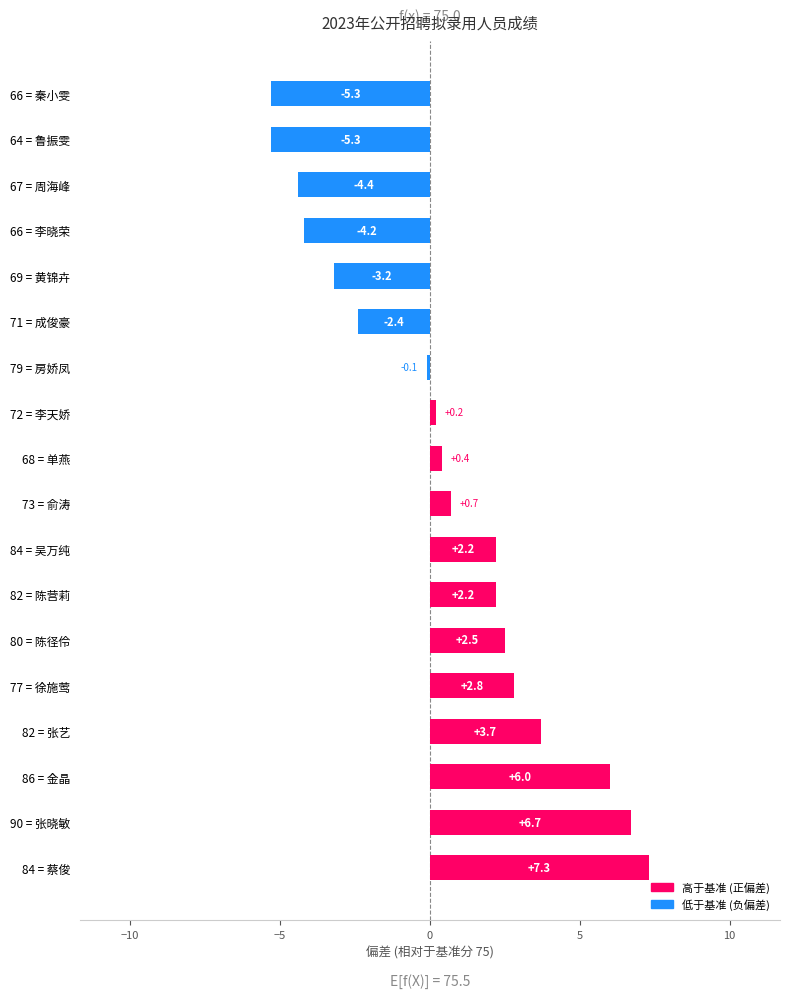

What is the difference between the second highest and second lowest values?

12.0